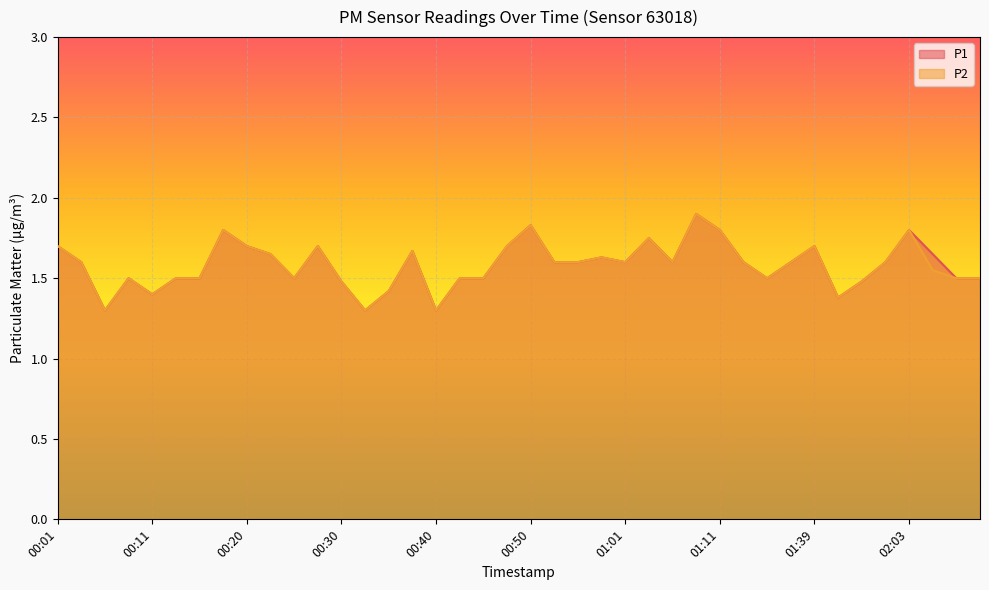

Rank the series by their maximum value, from lowest to highest.

P1, P2